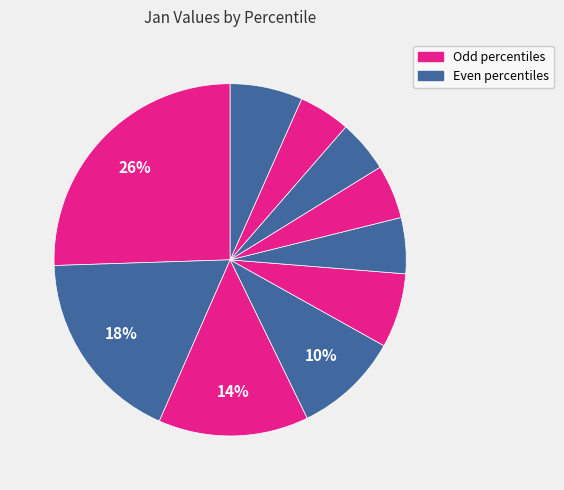

How many segments does this pie chart have?

10